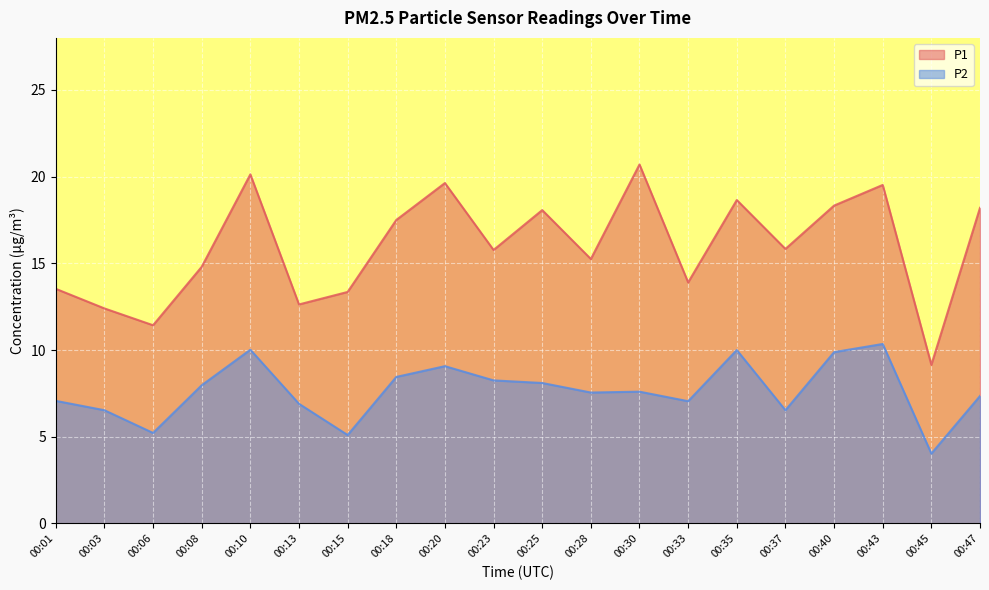

Read the P2 value at 00:43.

10.3